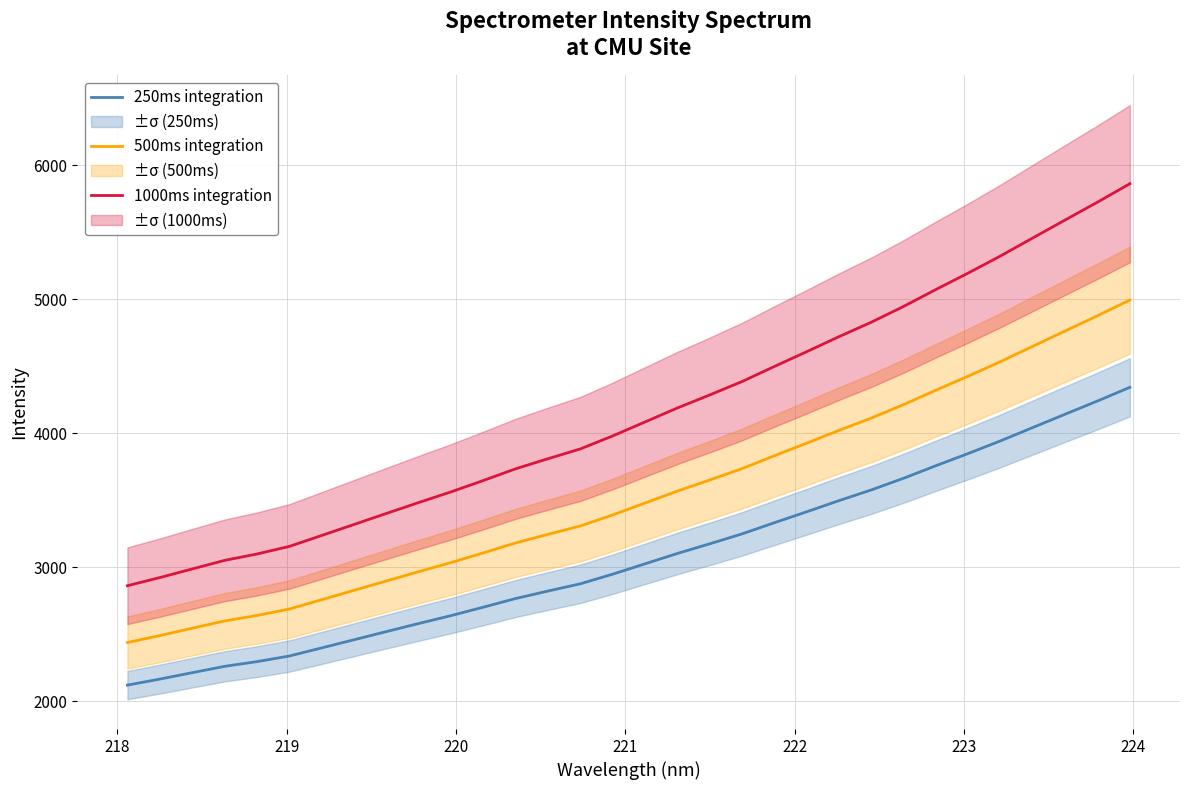

True or false: 1000ms integration and 500ms integration intersect in this chart.

False